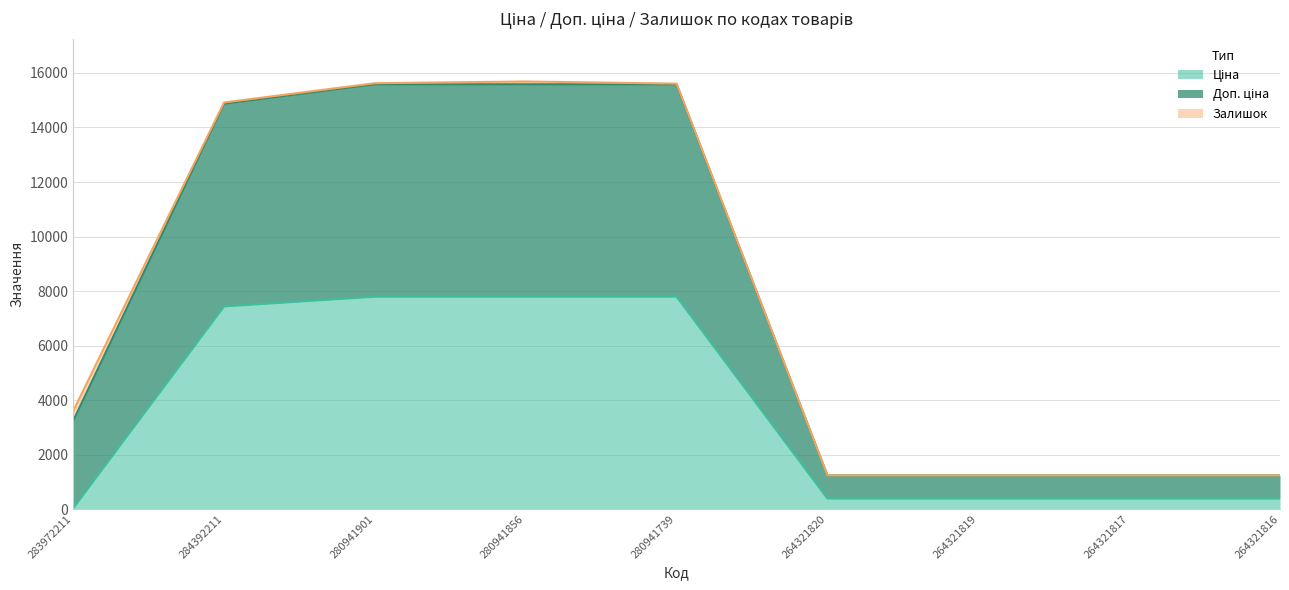

Does the chart have visible grid lines?

Yes